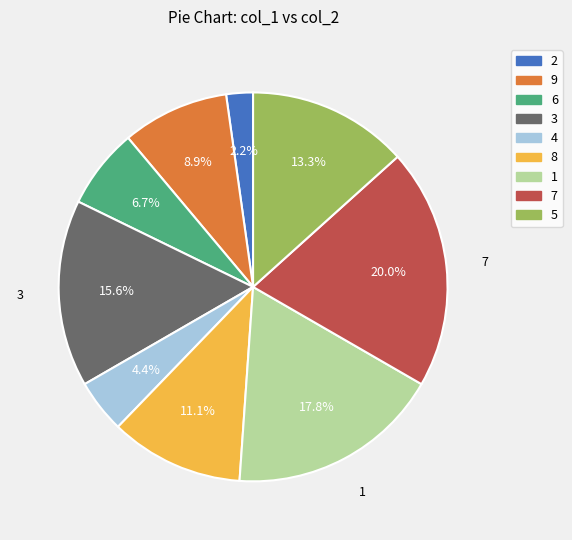

Is it true that 9 is 31% of the pie?

False